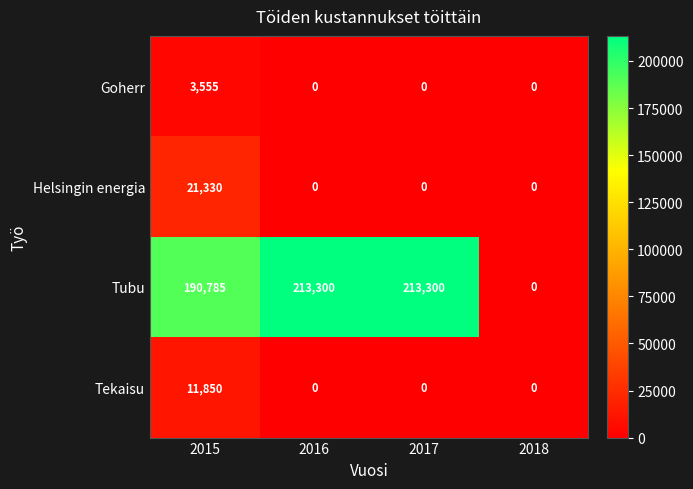

Which series changed the most between 2015 and 2016?

Tubu